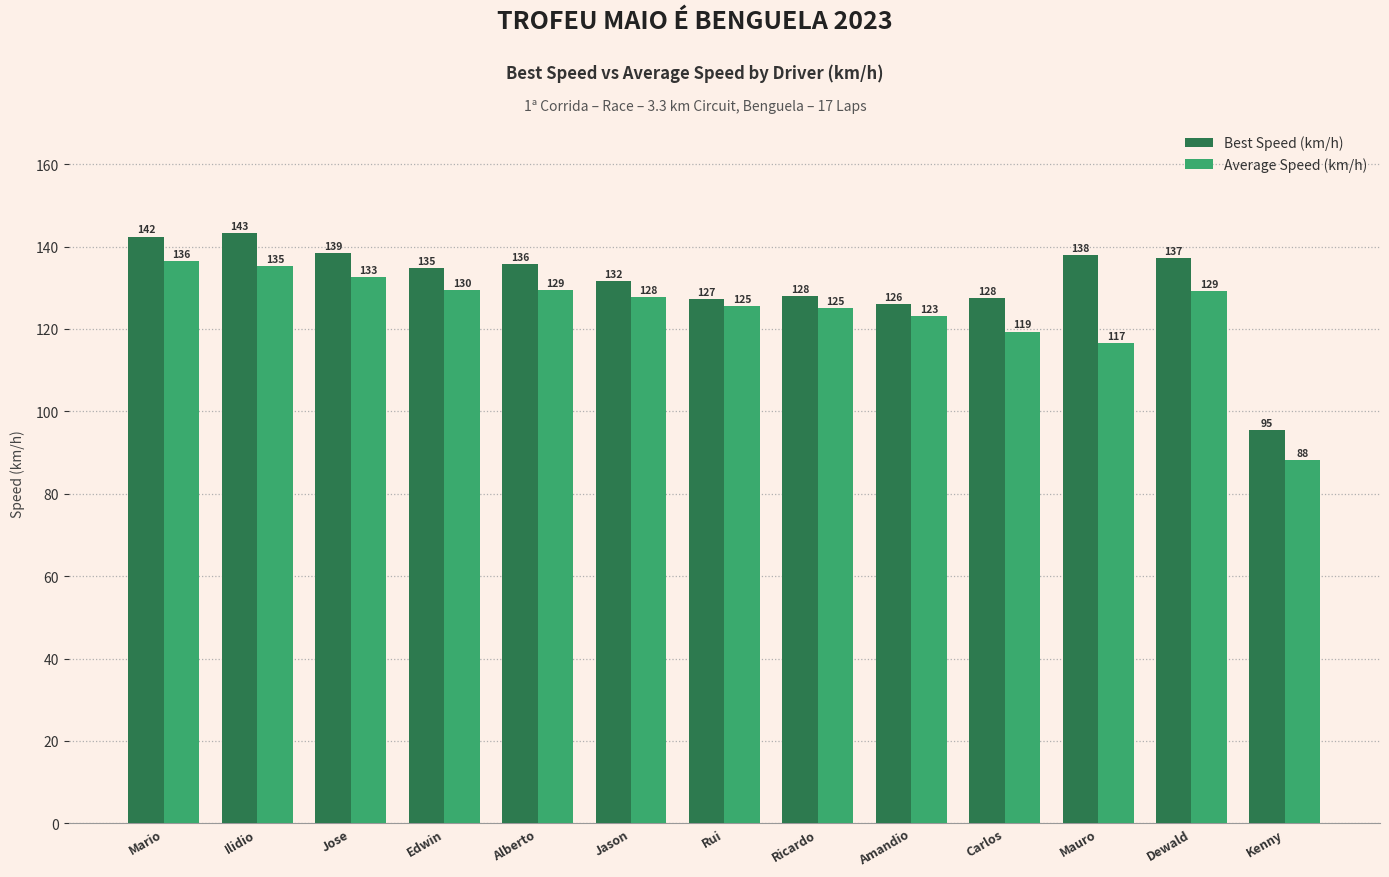

What position from the right is Dewald?

2